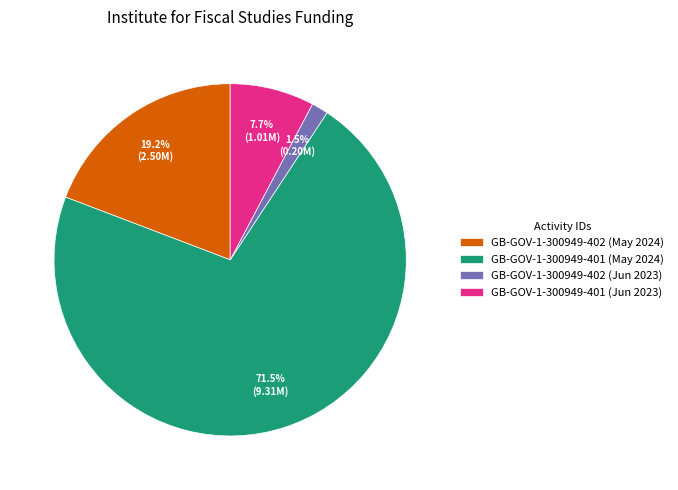

What is the ratio of the value at GB-GOV-1-300949-401 (May 2024) to the value at GB-GOV-1-300949-402 (May 2024)?

3.7